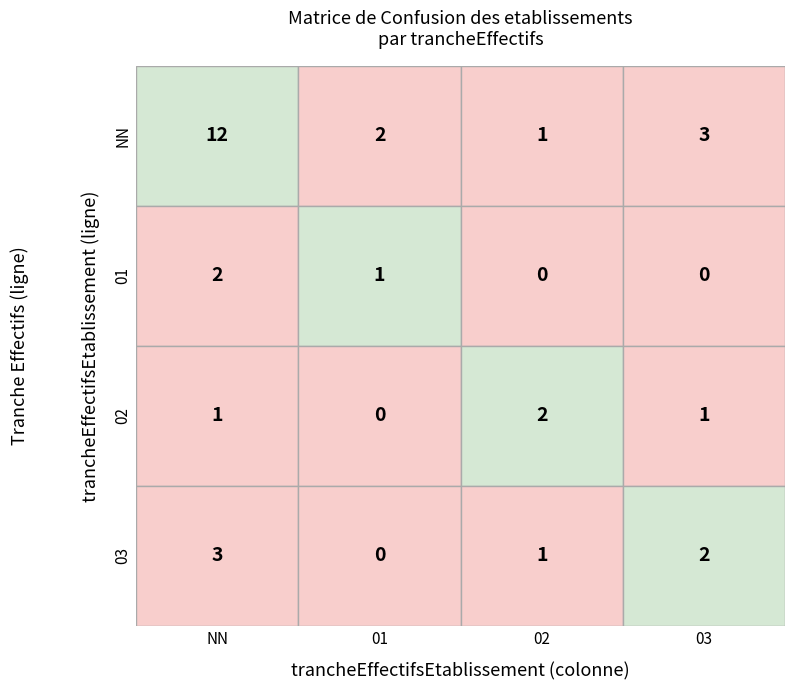

At which category is the sum across all series the highest?

NN